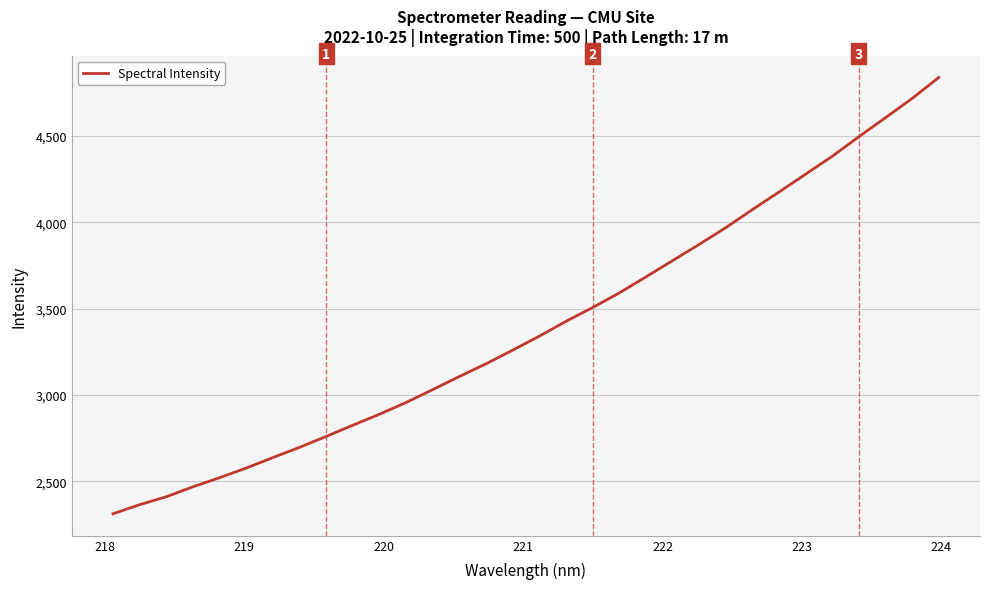

What is the difference between the maximum and minimum values?

2526.5